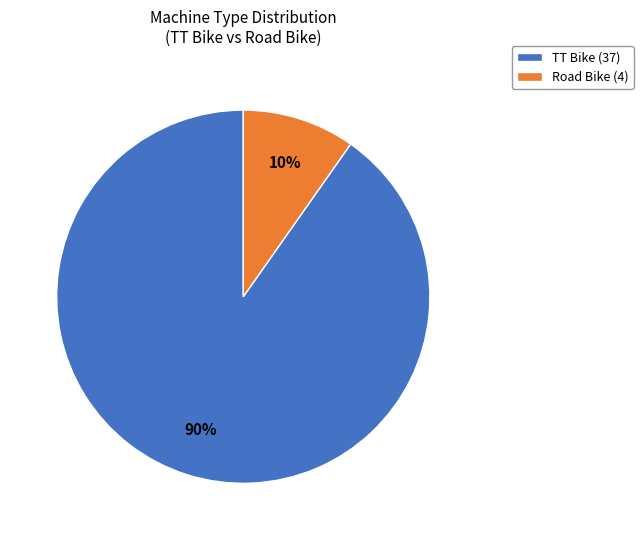

To the nearest percent, what is the combined percentage of Road Bike and TT Bike?

100%